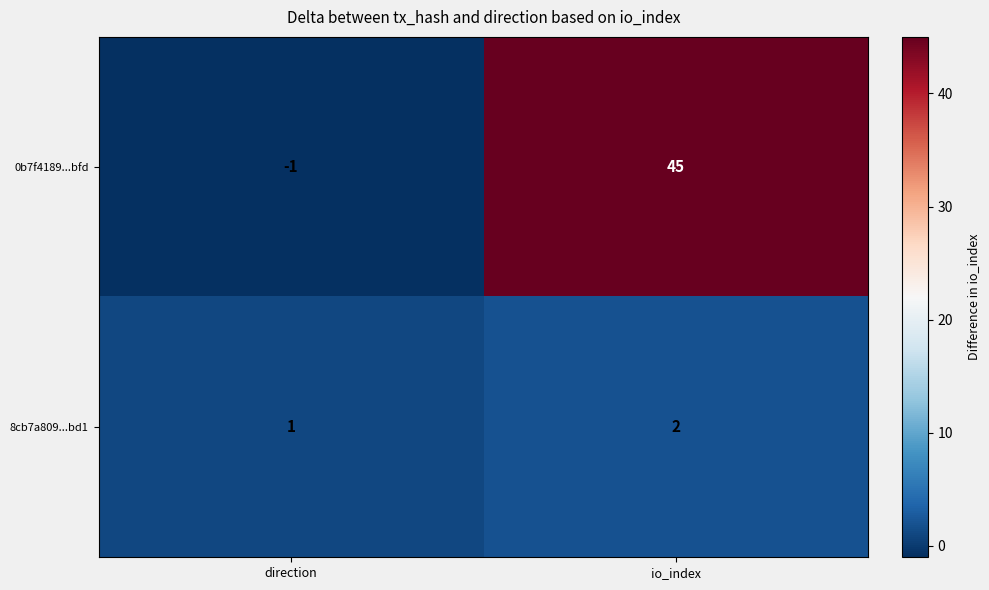

At which category does the chart reach its minimum across all series?

direction